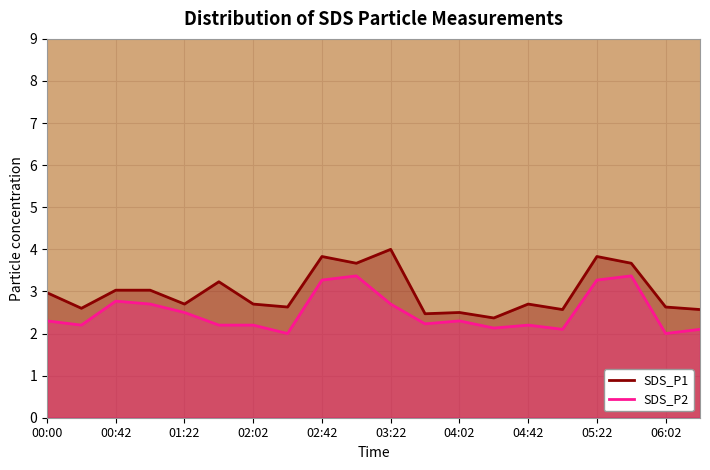

Which series has the largest range (max minus min)?

SDS_P1